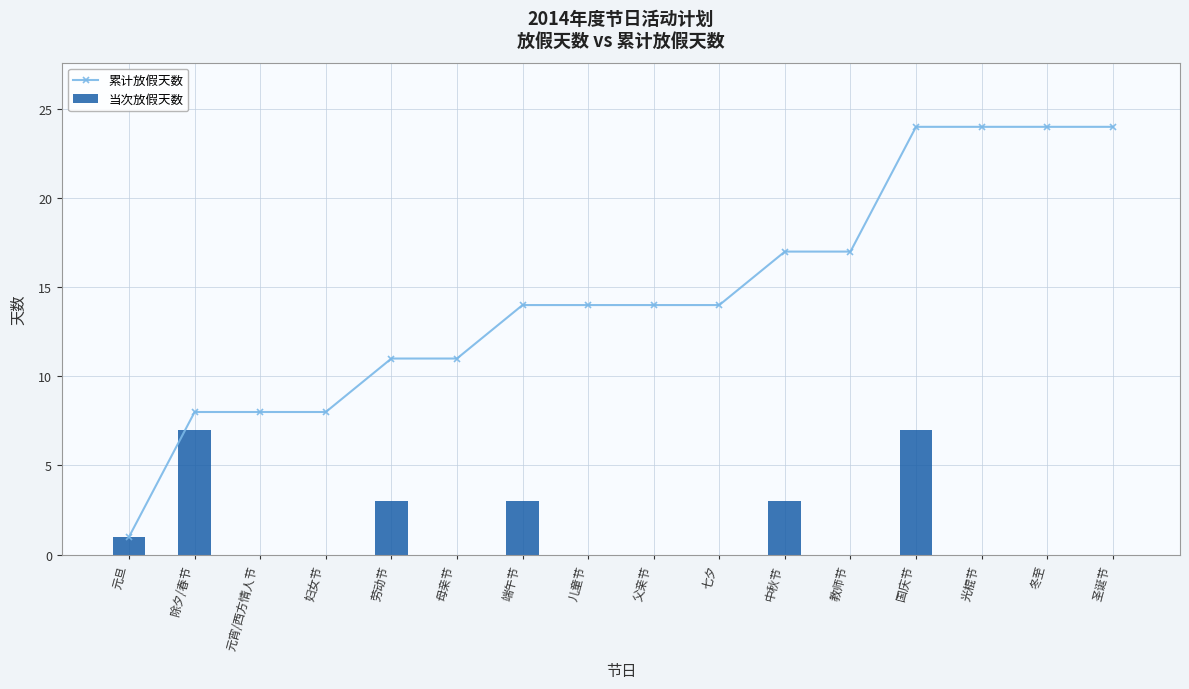

Read the 当次放假天数 value at 元旦.

1